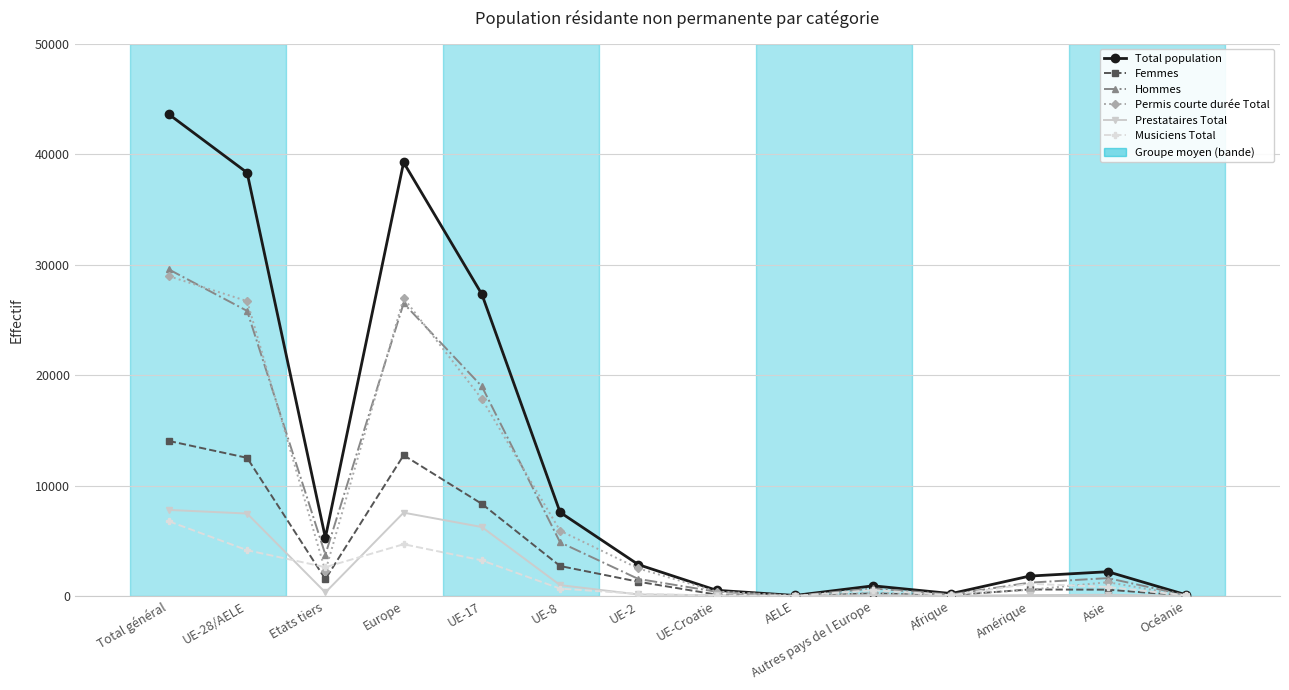

Which category has the highest value across all series?

Total général